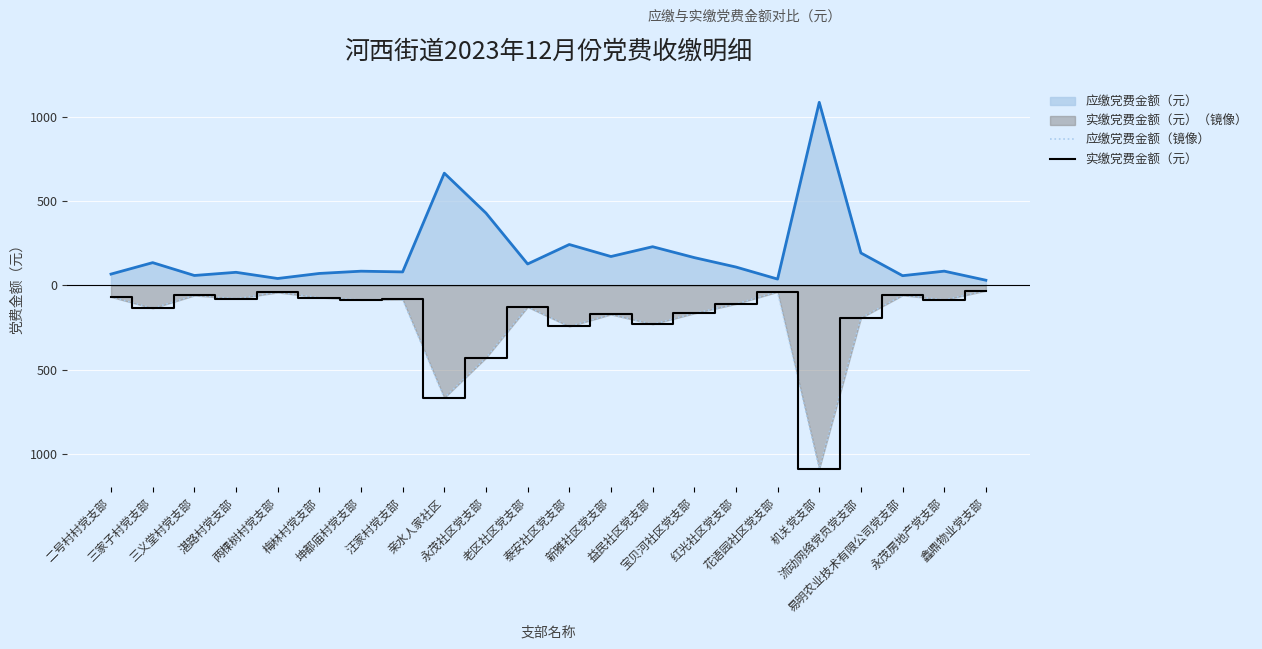

What position from the left is 永茂房地产党支部?

21